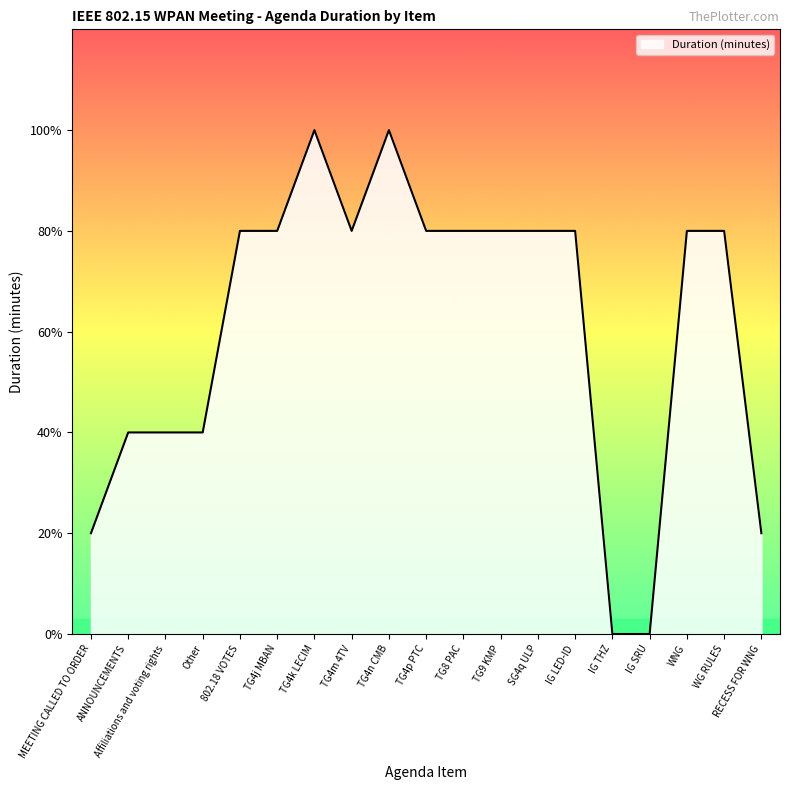

Does the chart have visible grid lines?

No